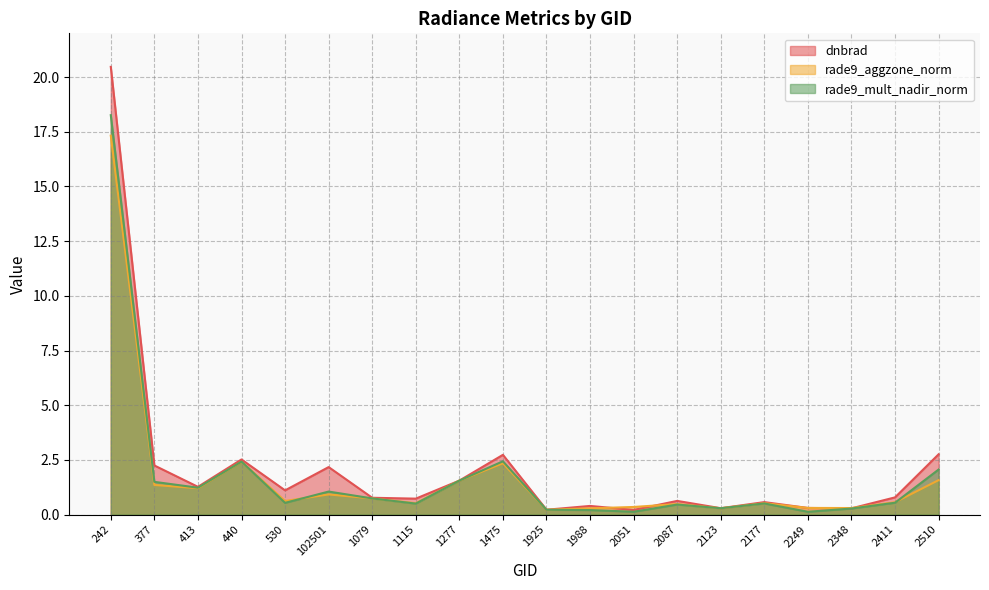

What position from the left is 1988?

12